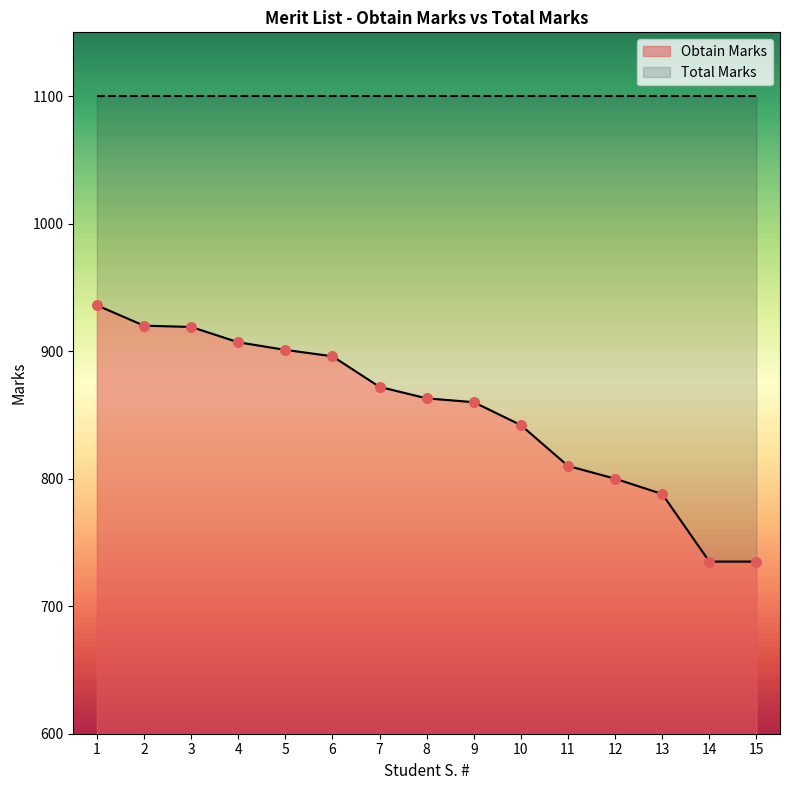

Between 6 and 3, which is larger?

3